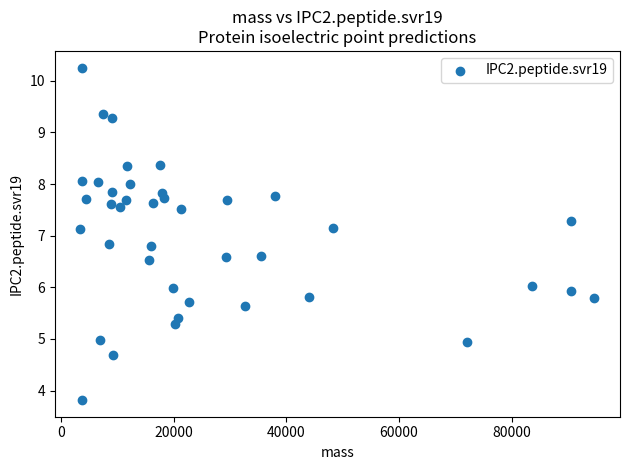

What is the range of X values (max minus min)?

91252.4